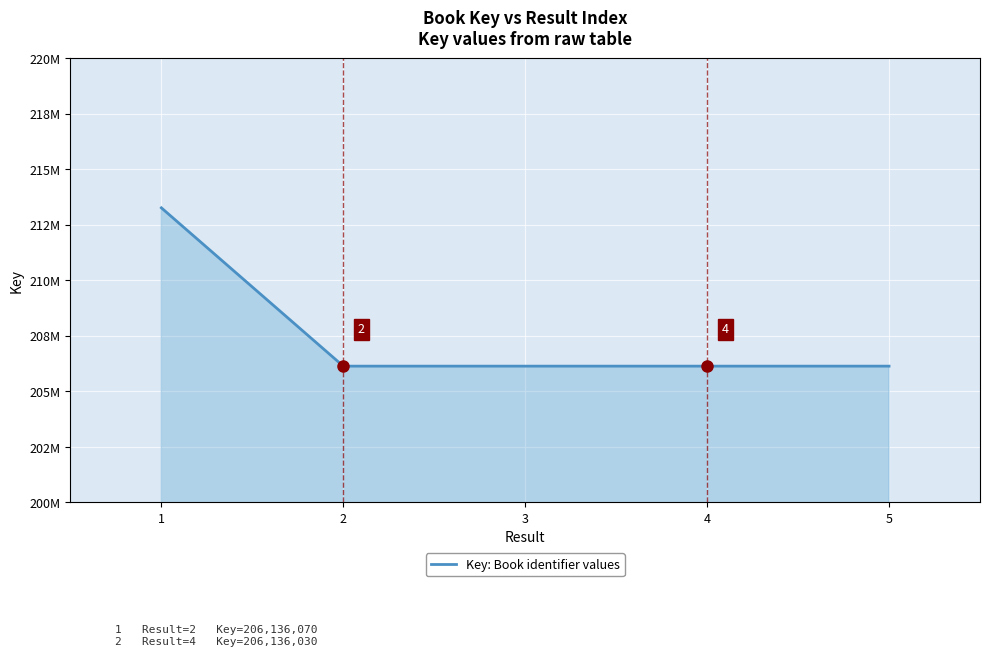

Does the chart display data point markers on the line(s)?

No